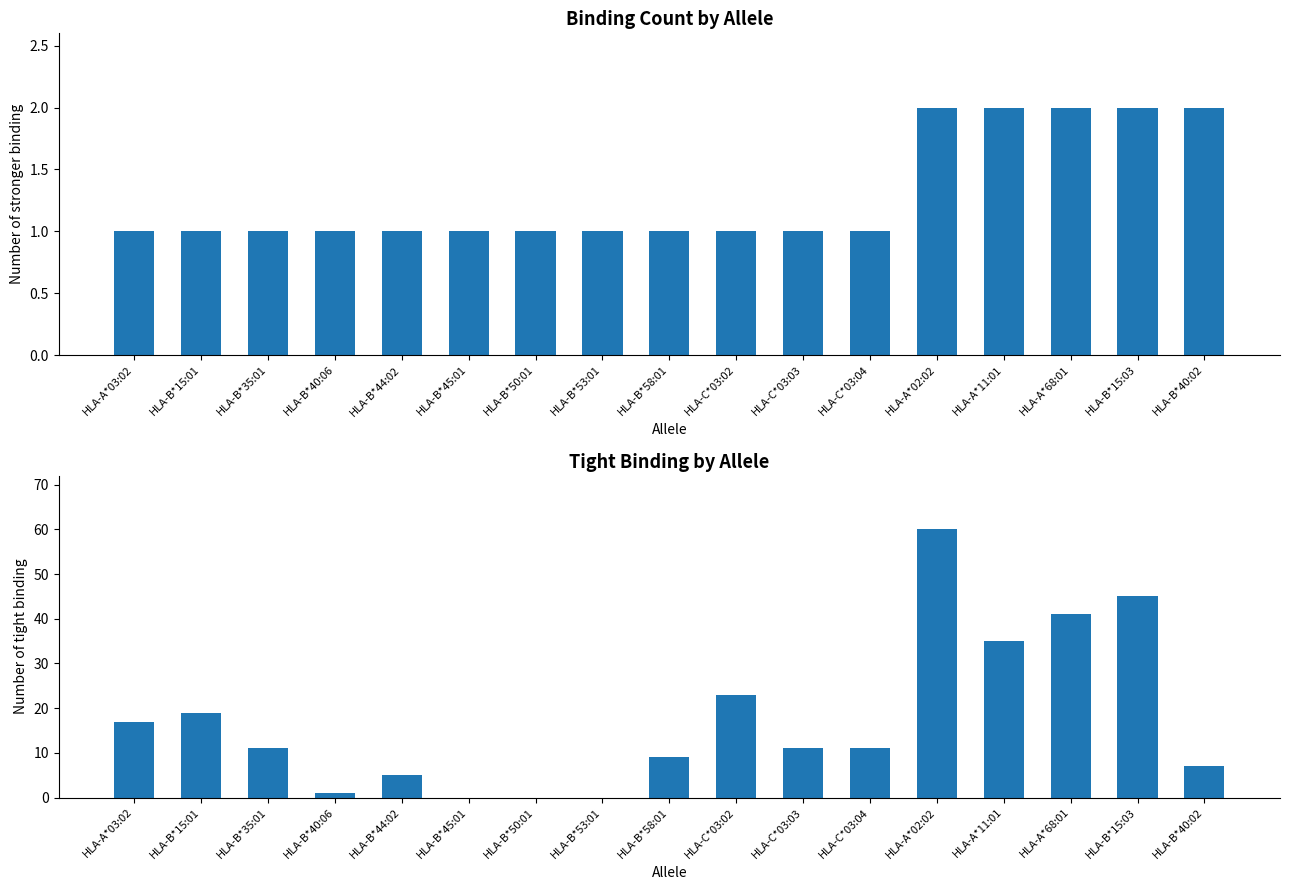

True or false: Number of tight binding has a value of 4 at HLA-B*40:02.

False